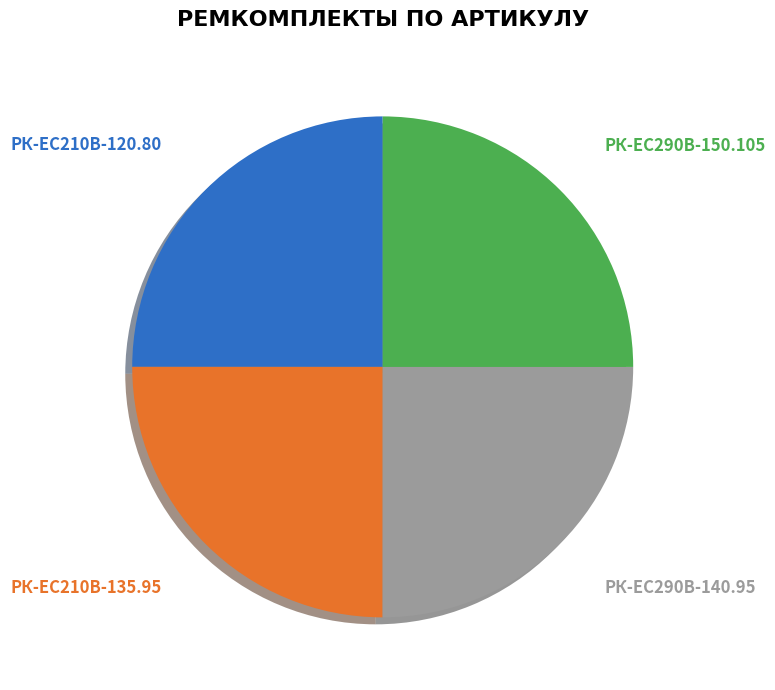

Is РК-EC210В-120.80 the majority of the pie?

No